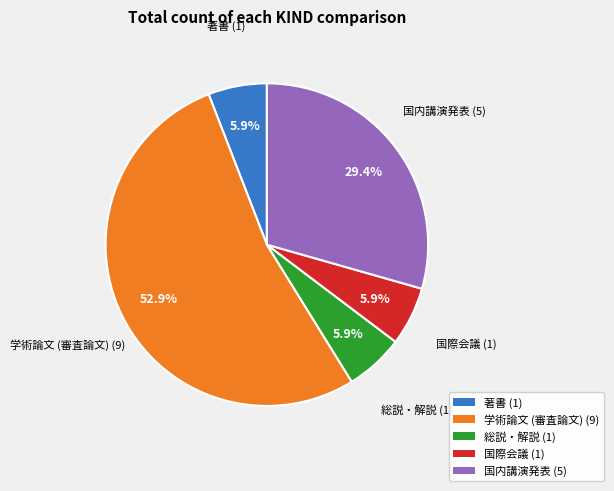

Which category has the biggest portion of the pie?

学術論文 (審査論文)